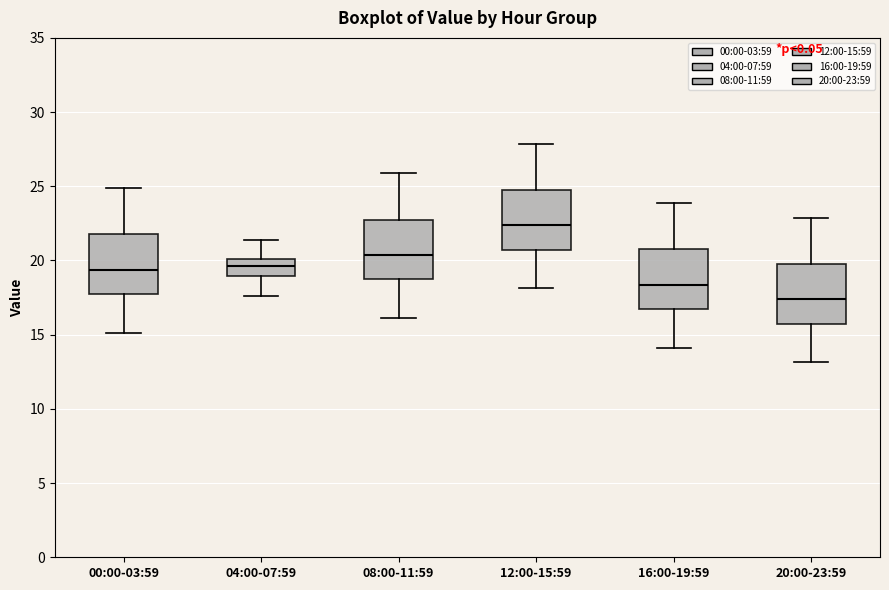

Reading left to right, read every box against the y-axis: the position of its median line, the range the box covers, and the ends of its whiskers. The values are not printed on the chart, so give them approximately, as read against the axis.

00:00-03:59: median 19.5, box 17.5 to 22.0, whiskers 15.0 to 25.0
04:00-07:59: median 19.5, box 19.0 to 20.0, whiskers 17.5 to 21.5
08:00-11:59: median 20.5, box 18.5 to 23.0, whiskers 16.0 to 26.0
12:00-15:59: median 22.5, box 20.5 to 25.0, whiskers 18.0 to 28.0
16:00-19:59: median 18.5, box 16.5 to 21.0, whiskers 14.0 to 24.0
20:00-23:59: median 17.5, box 15.5 to 20.0, whiskers 13.0 to 23.0